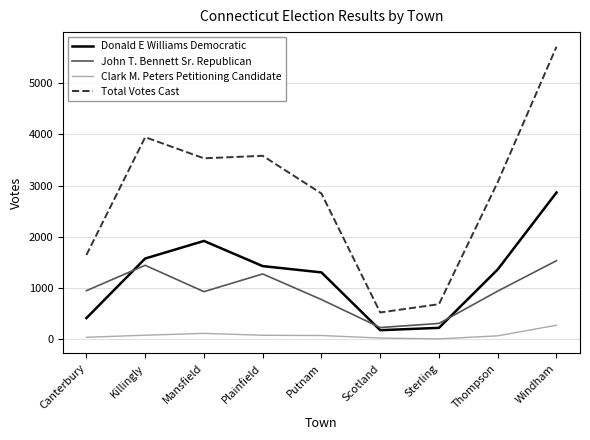

True or false: Clark M. Peters Petitioning Candidate and Donald E Williams Democratic cross at least once.

False